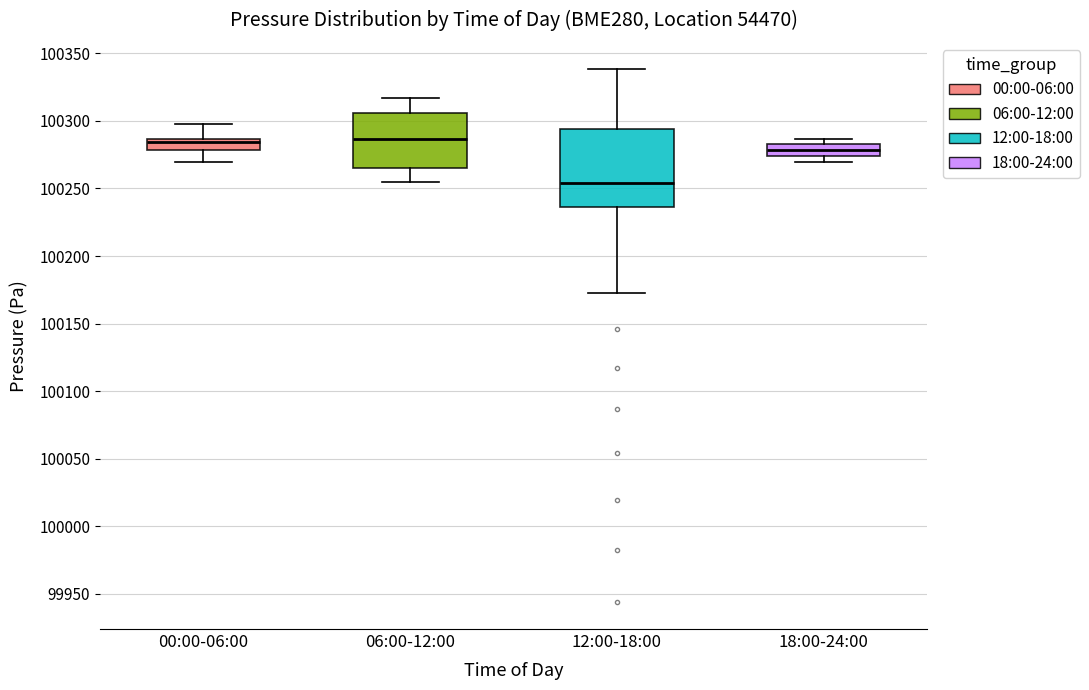

Reading left to right, read every box against the y-axis: the position of its median line, the range the box covers, and the ends of its whiskers. The values are not printed on the chart, so give them approximately, as read against the axis.

00:00-06:00: median 100285 (just below the box's upper edge), box 100280 to 100285, whiskers 100270 to 100300
06:00-12:00: median 100285, box 100265 to 100305, whiskers 100255 to 100315
12:00-18:00: median 100255, box 100235 to 100295, whiskers 100175 to 100340
18:00-24:00: median 100280, box 100275 to 100285, whiskers 100270 to 100285 (just above the box's upper edge)